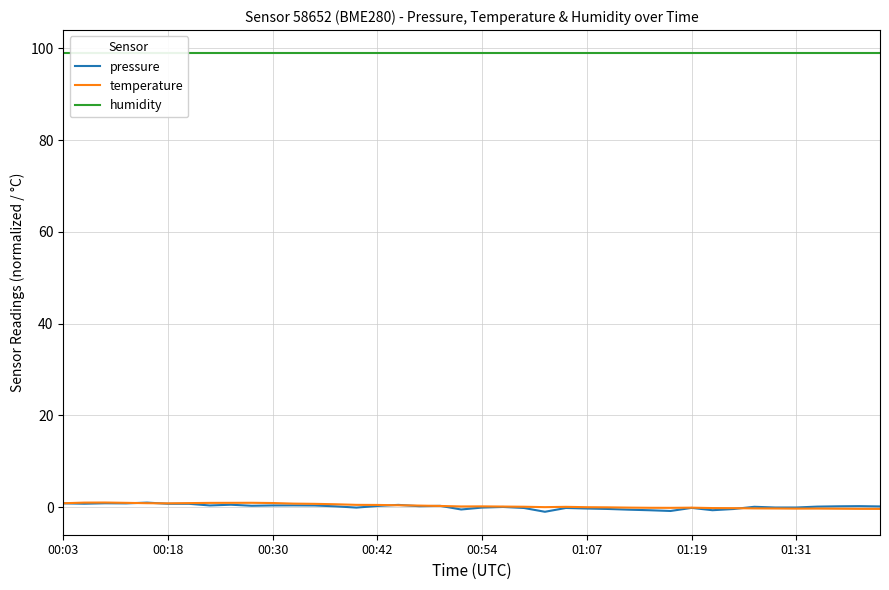

At which category does temperature reach its first local valley?

00:18